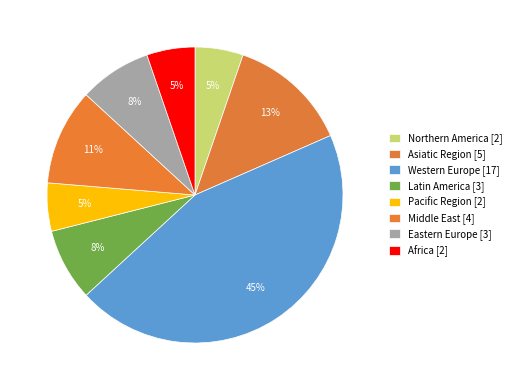

Which category has the smallest portion of the pie?

Northern America